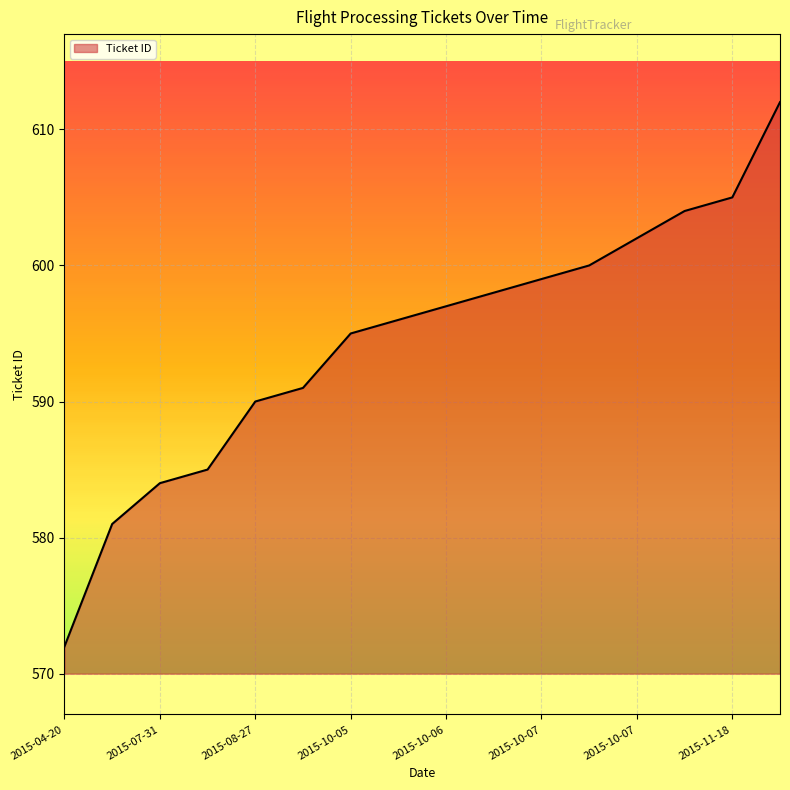

What is the difference between the maximum and minimum values?

40